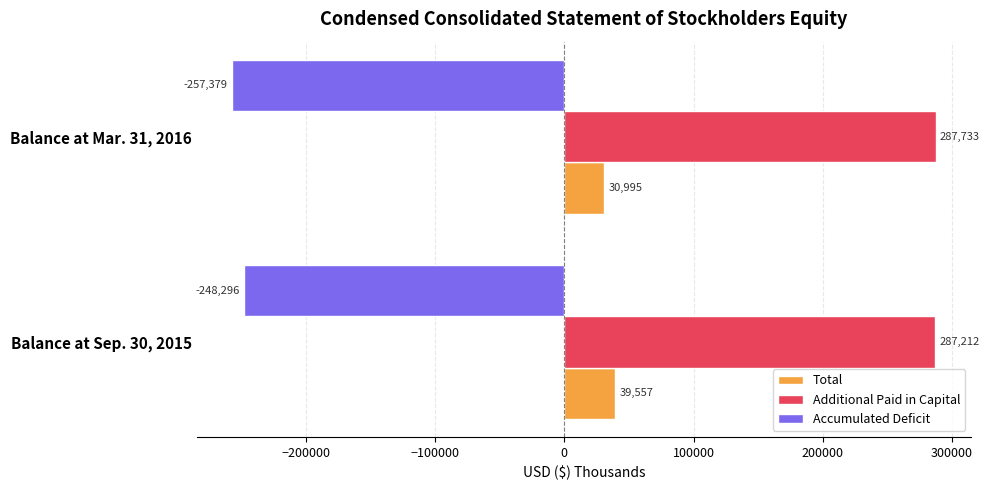

Between Balance at Sep. 30, 2015 and Balance at Mar. 31, 2016, which series saw the biggest shift?

Accumulated Deficit